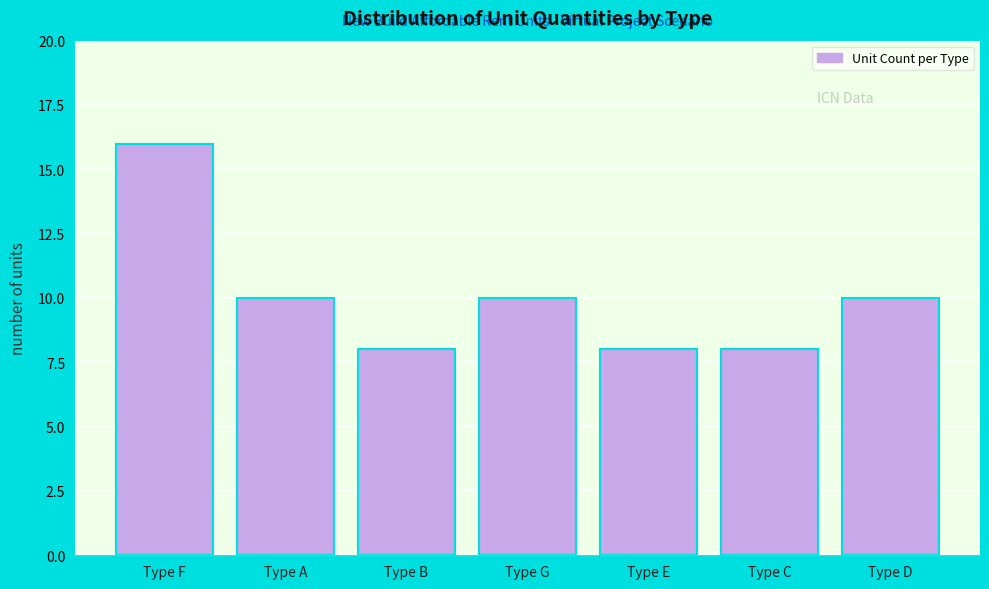

Reading right to left, list all the values displayed in this chart.

Type D=10	Type C=8	Type E=8	Type G=10	Type B=8	Type A=10	Type F=16